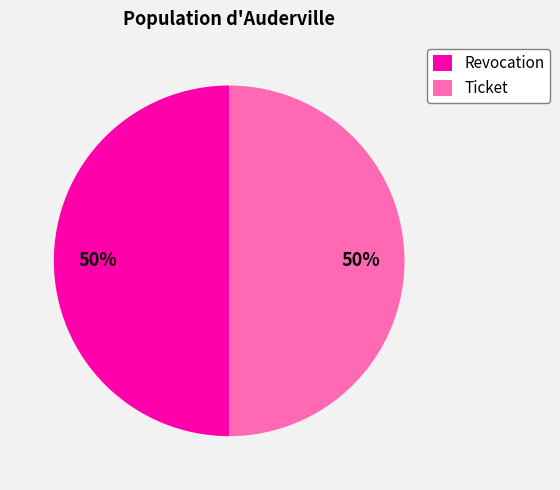

To the nearest percent, what portion does Ticket represent?

50%